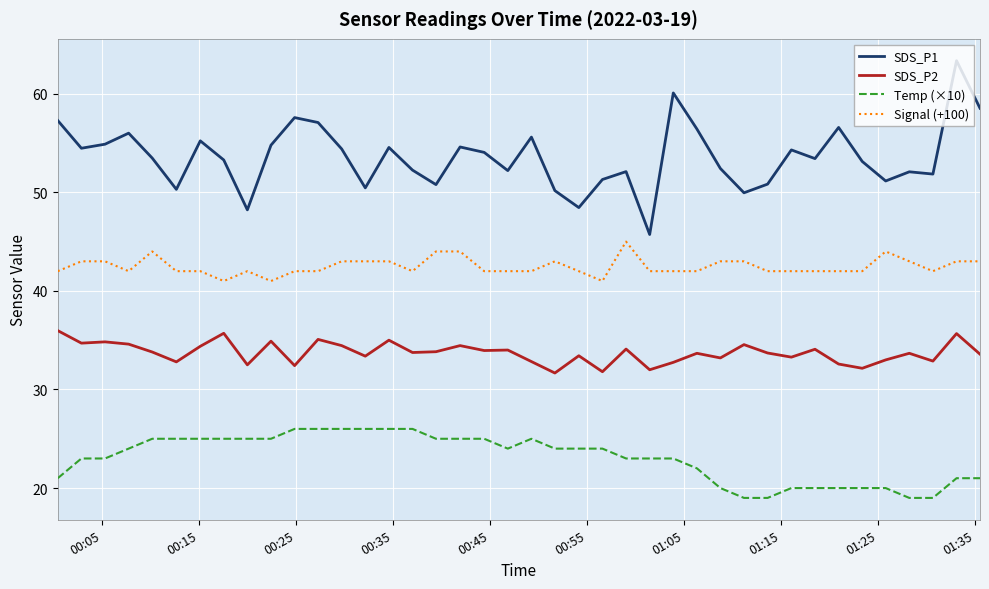

Which series has the largest range (max minus min)?

SDS_P1